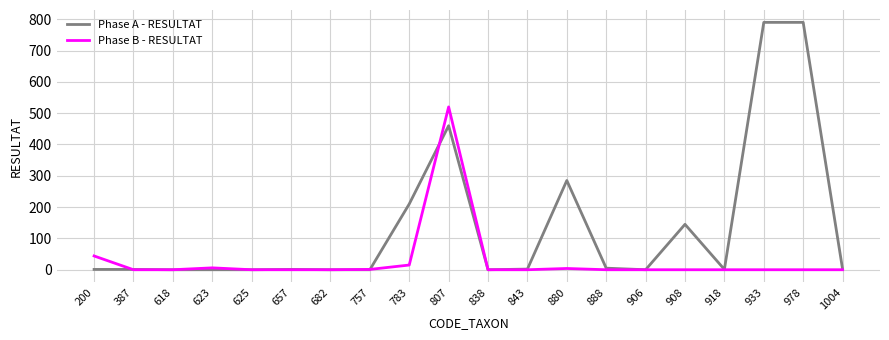

True or false: Phase B - RESULTAT has a value of 44 at 200.

True